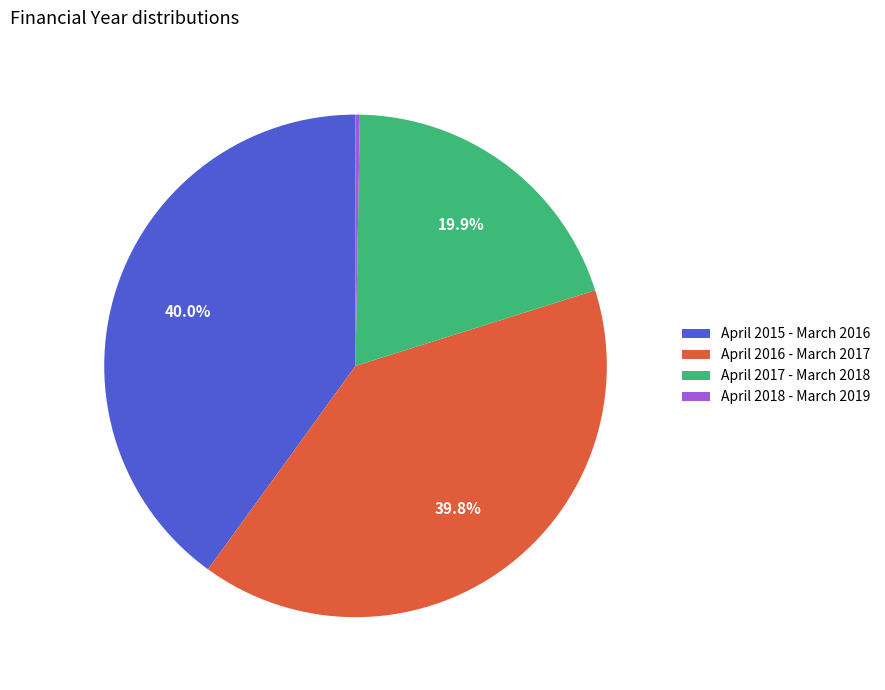

What percentage is NOT represented by April 2015 - March 2016?

60.0%